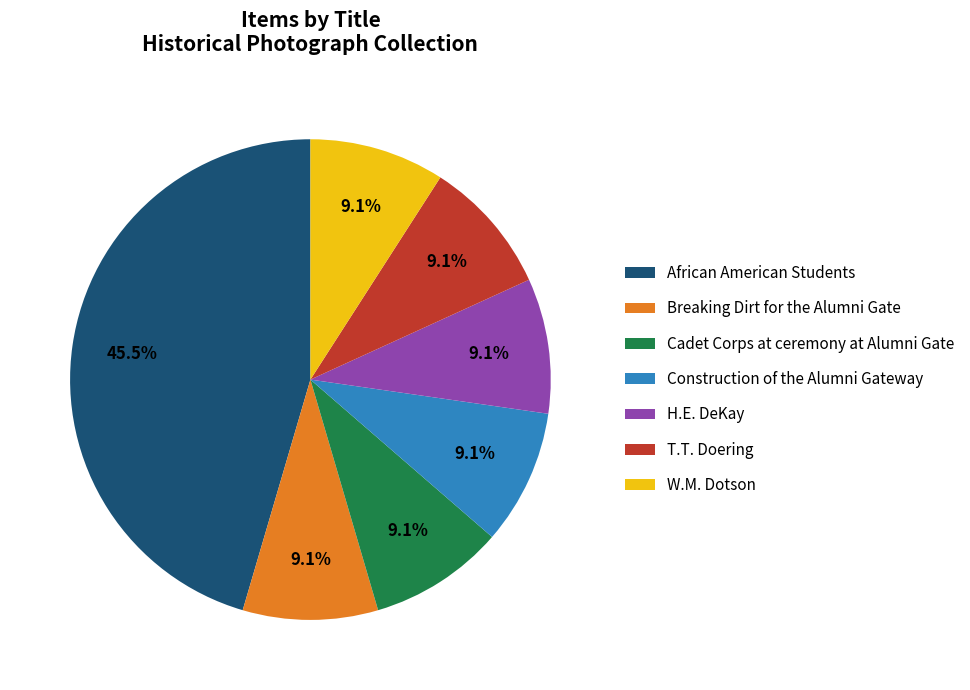

To the nearest percent, what is the average slice percentage?

14%